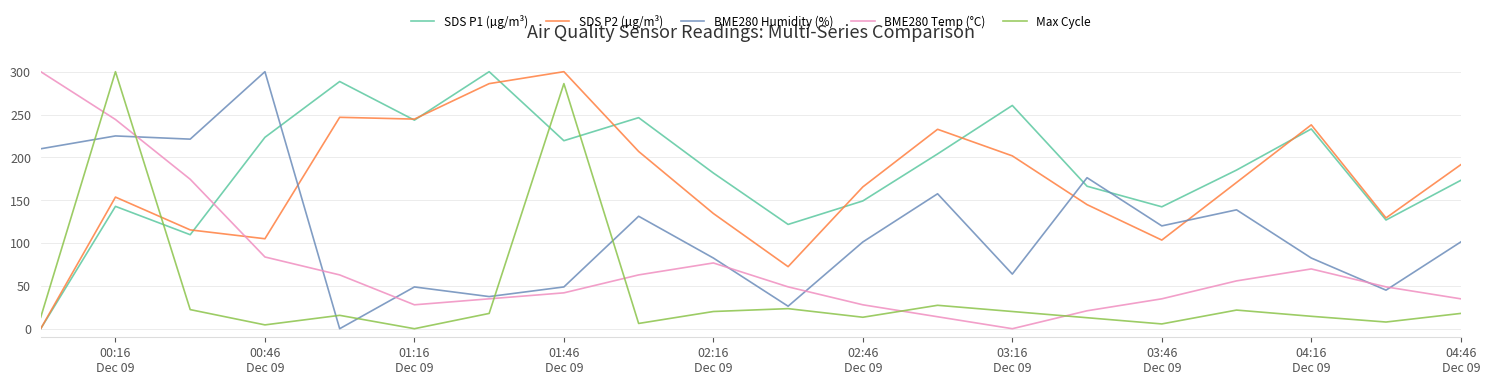

After their last crossing, which series has the higher values: SDS P1 (µg/m³) or BME280 Humidity (%)?

SDS P1 (µg/m³)